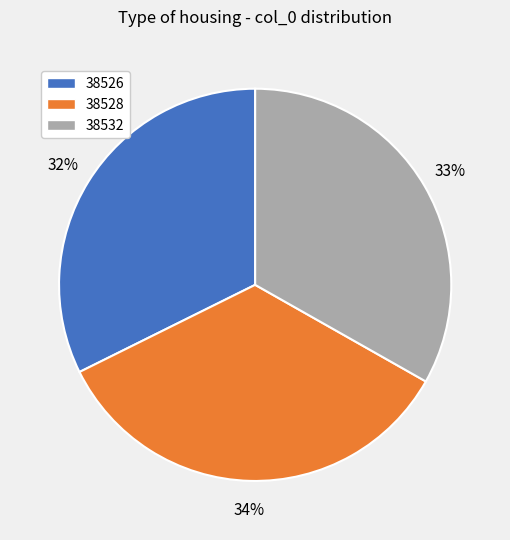

Does any single category account for the majority?

No